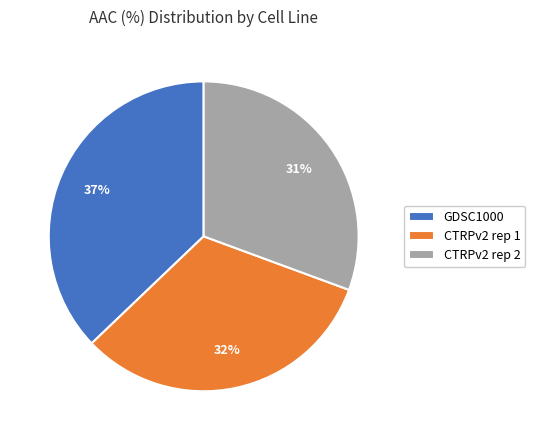

To the nearest percent, what is the average slice percentage?

33%